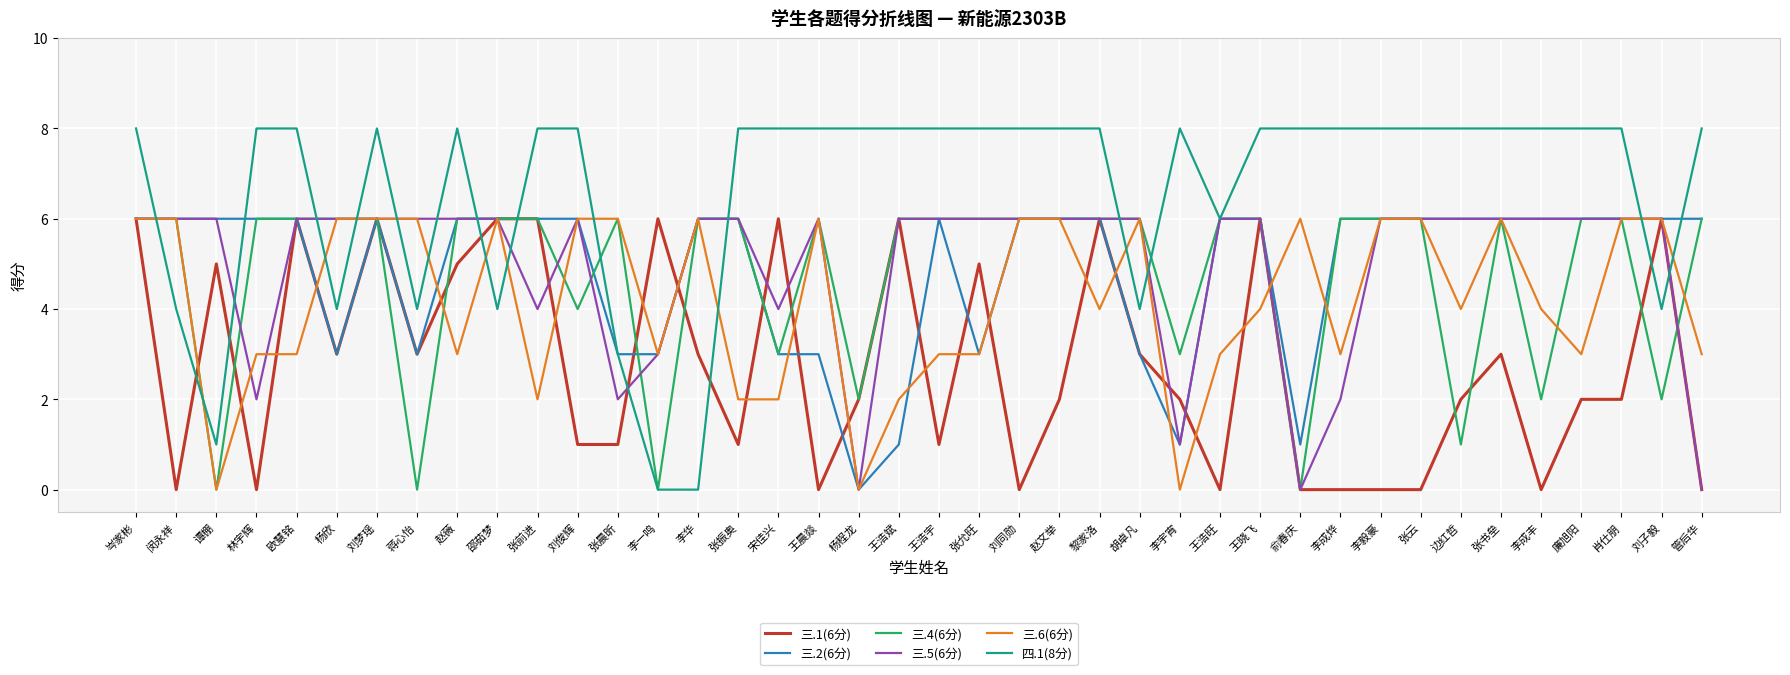

Is this an area chart (filled region under the line)?

No